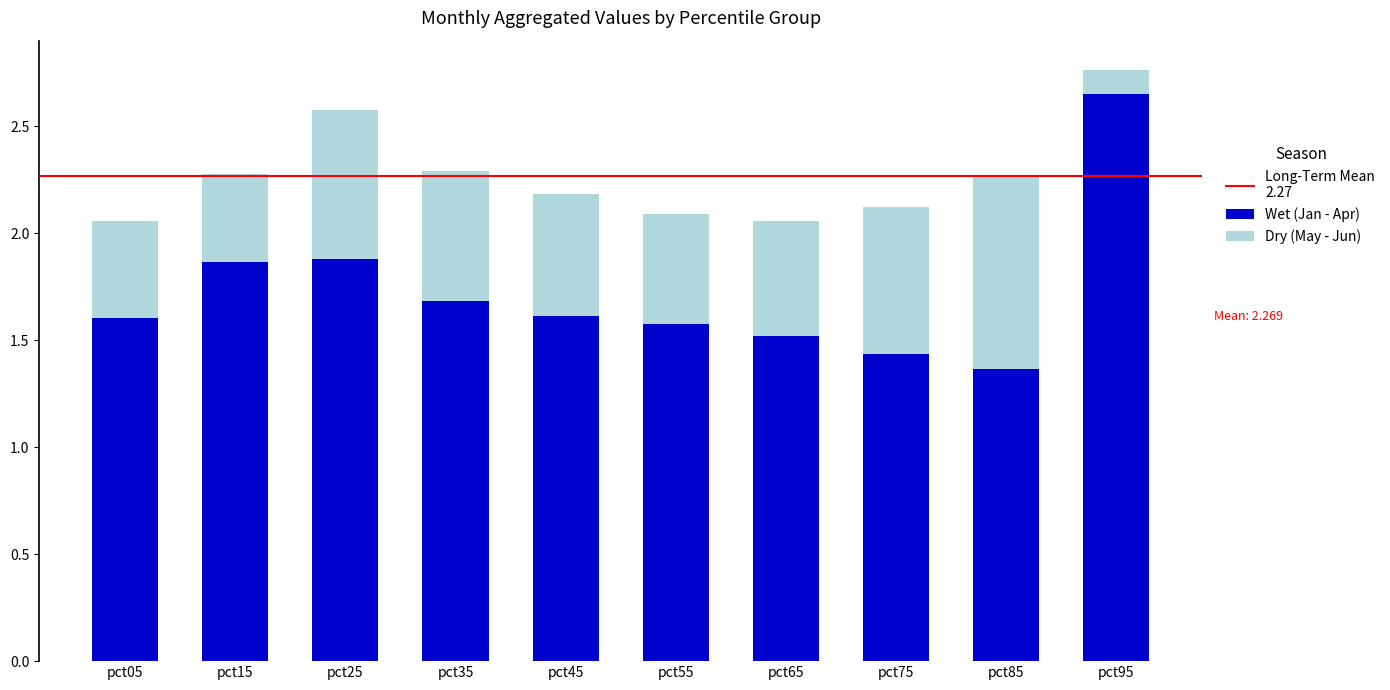

What is the difference between the second highest and second lowest values in the Wet (Jan - Apr) series?

0.4